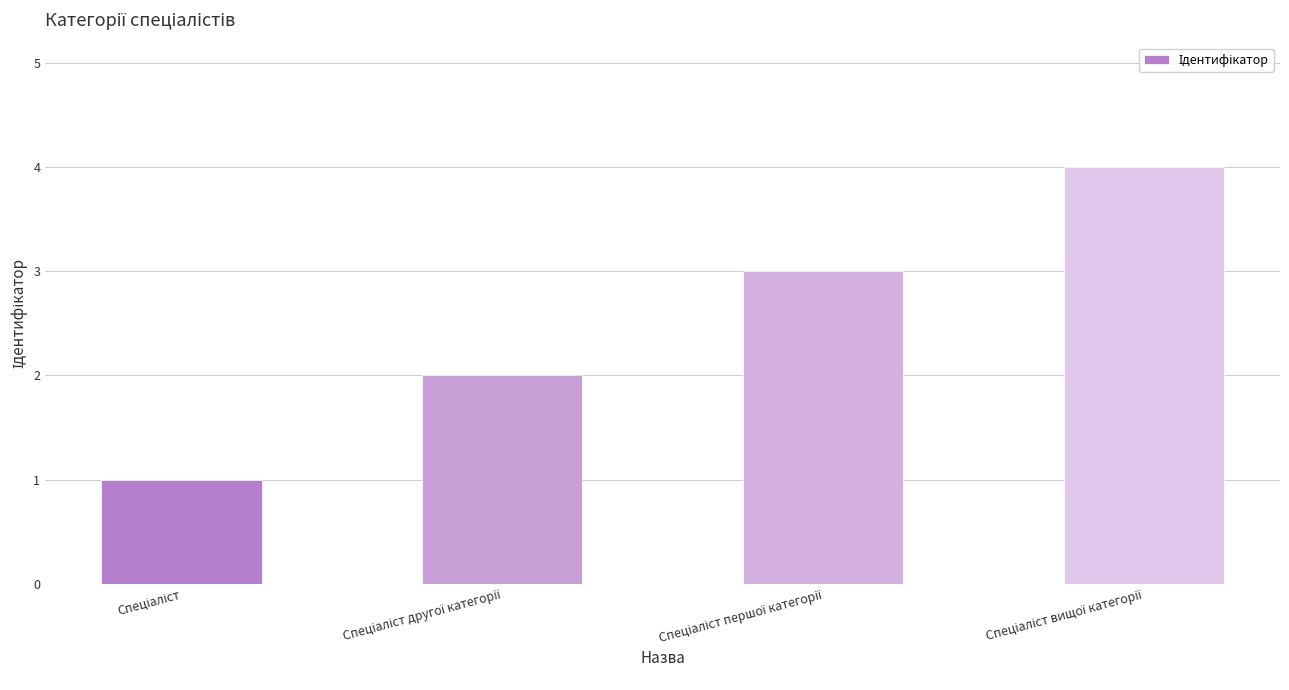

What is the minimum value shown in the chart?

1